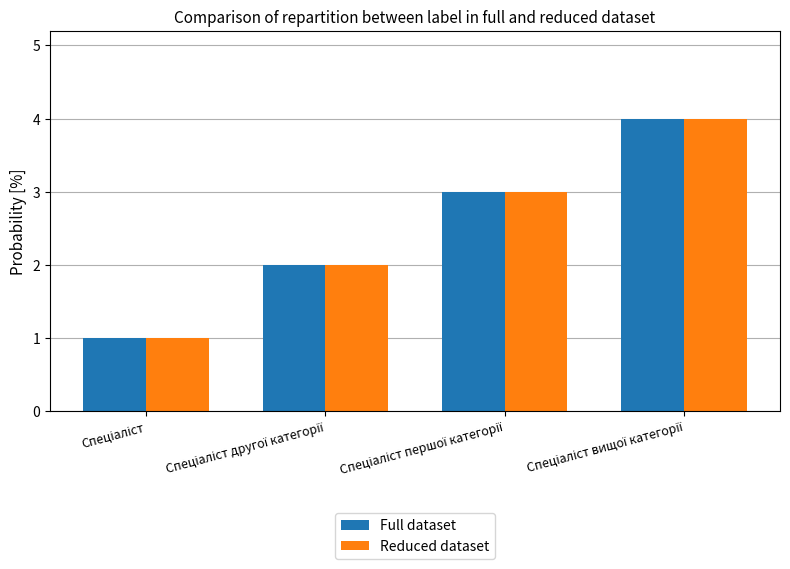

How many distinct data groups are displayed?

2